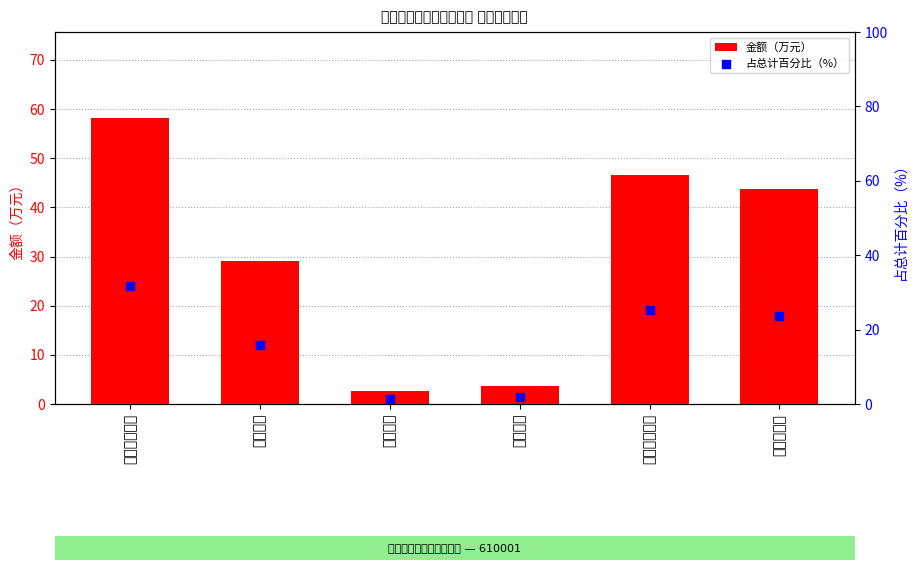

What are all the series names shown in the legend?

金额（万元）, 占总计百分比（%）